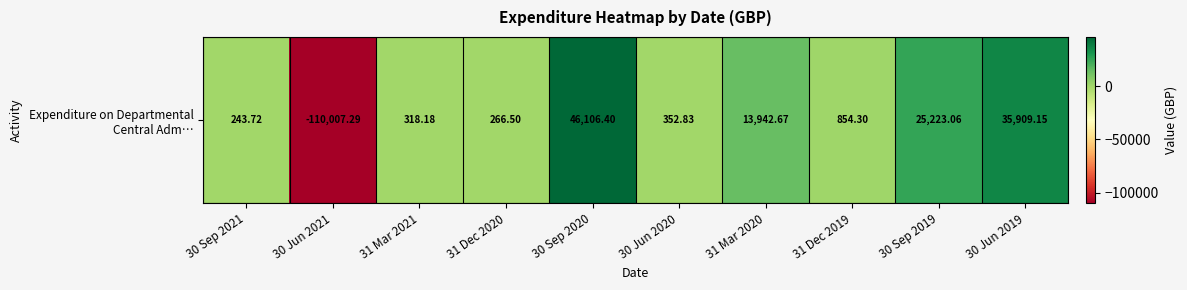

Which category has the lowest value across all series?

30 Jun 2021